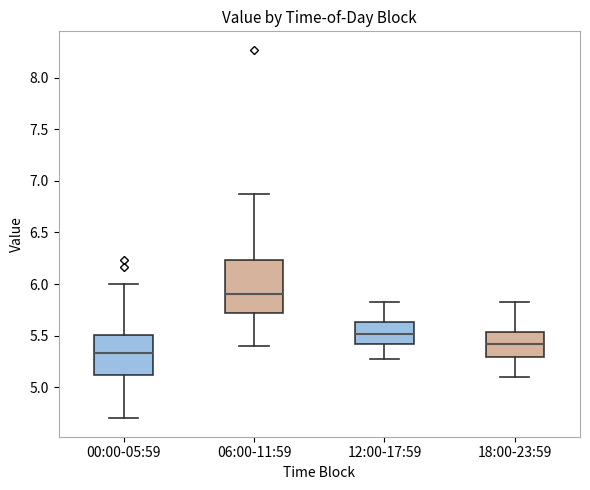

Where is the lower edge of the box for 06:00-11:59 on the y-axis? The values are not printed on the chart, so give them approximately, as read against the axis.

5.70